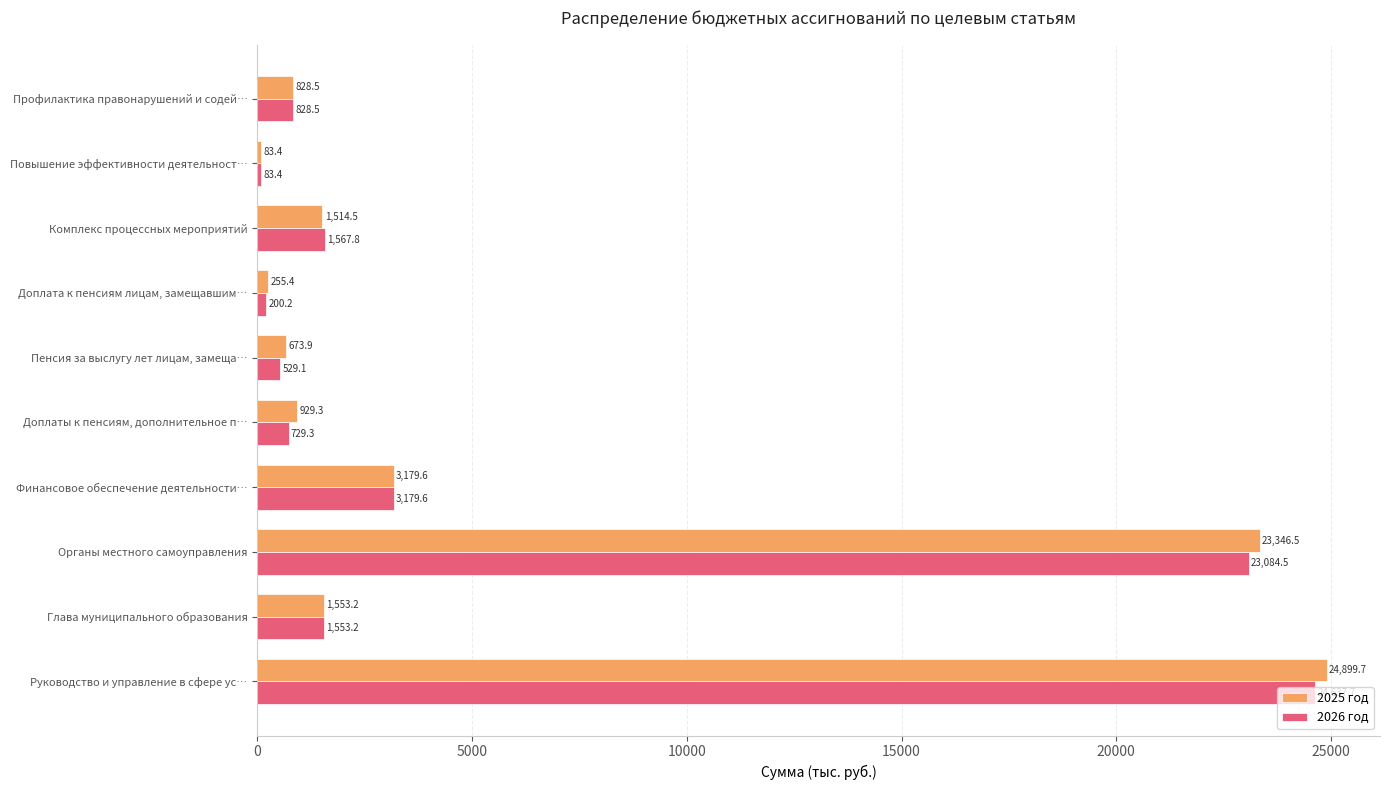

Is it true that 2025 год equals 673.9 at Пенсия за выслугу лет лицам, замеща…?

True